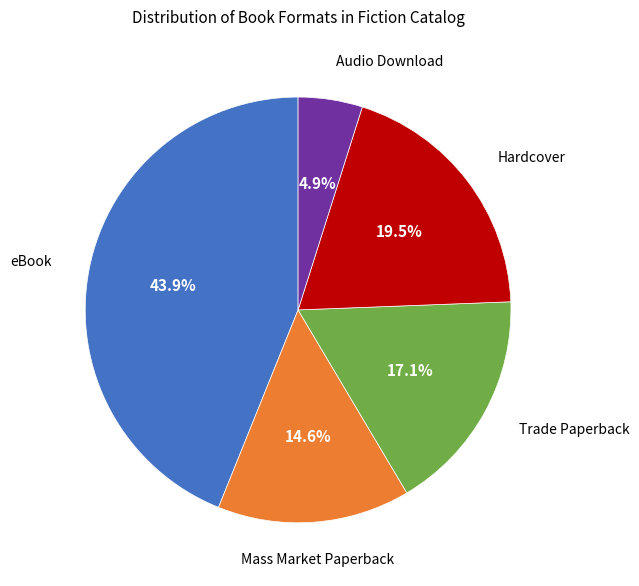

Does any single category account for the majority?

No